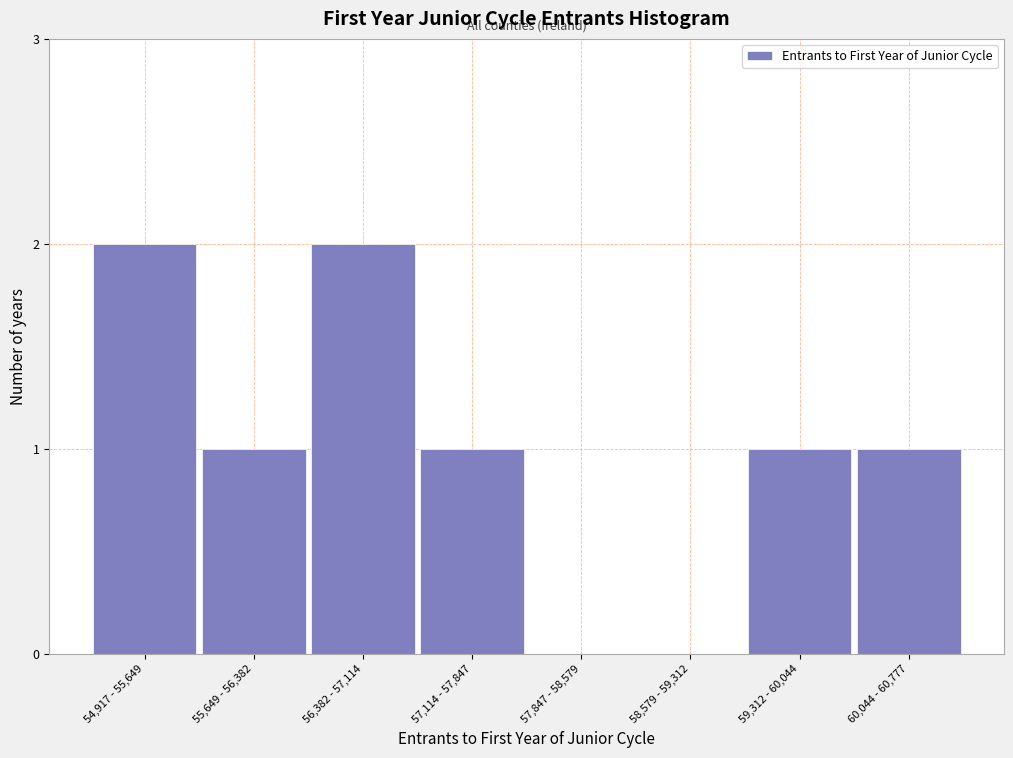

Reading right to left, what are all the values shown in this chart?

60,044 - 60,777=1	59,312 - 60,044=1	58,579 - 59,312=0	57,847 - 58,579=0	57,114 - 57,847=1	56,382 - 57,114=2	55,649 - 56,382=1	54,917 - 55,649=2